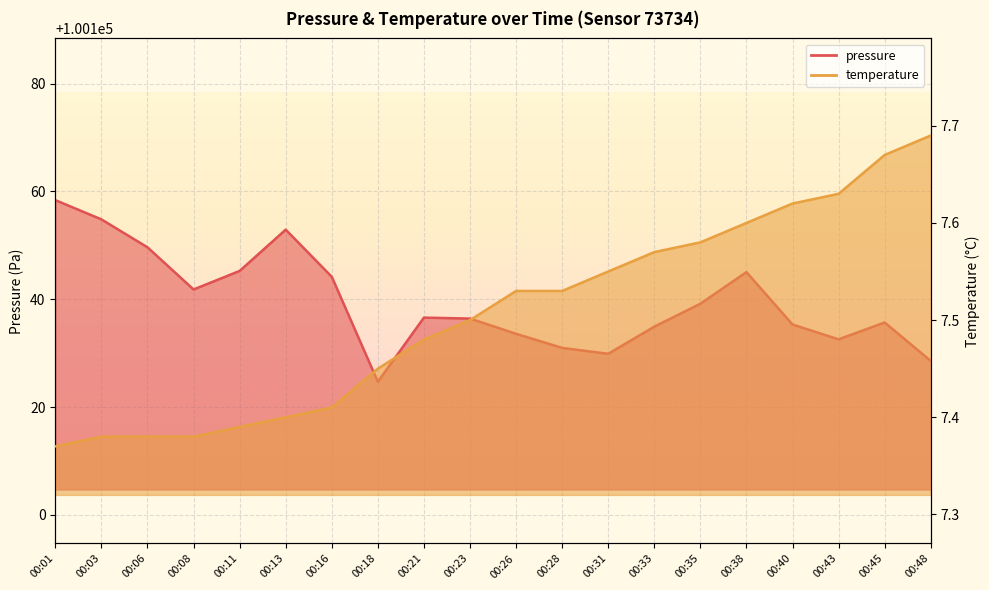

At which category does the chart reach its minimum across all series?

00:01